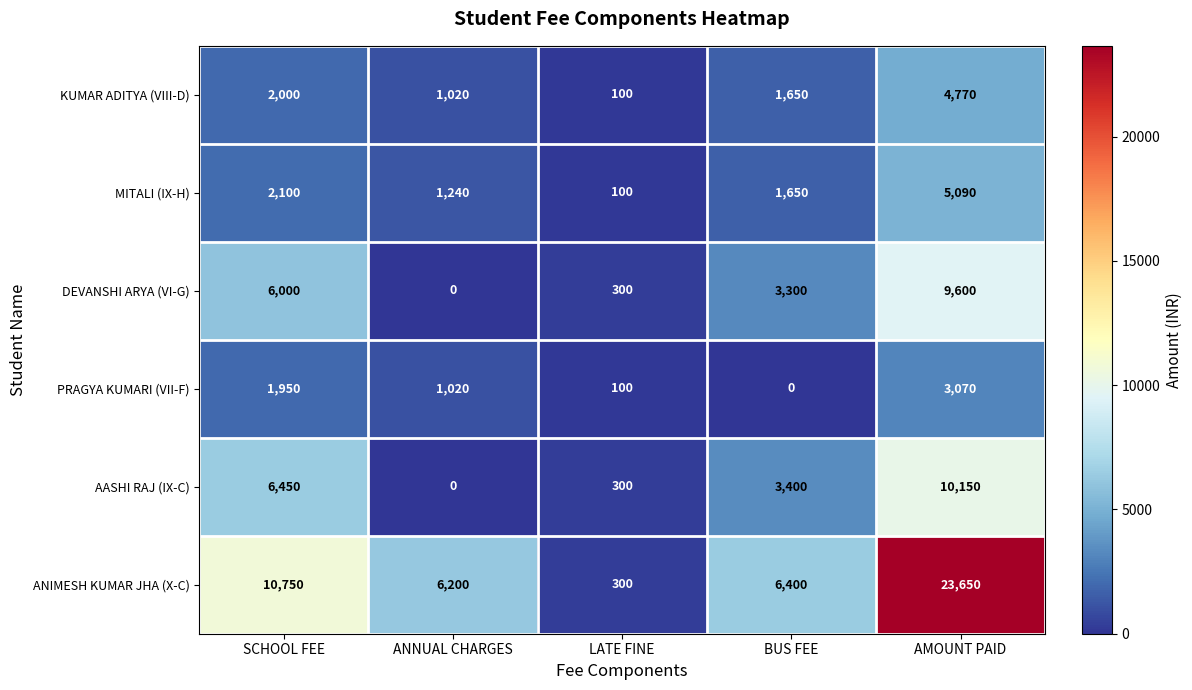

What is the maximum value shown in the chart?

23650